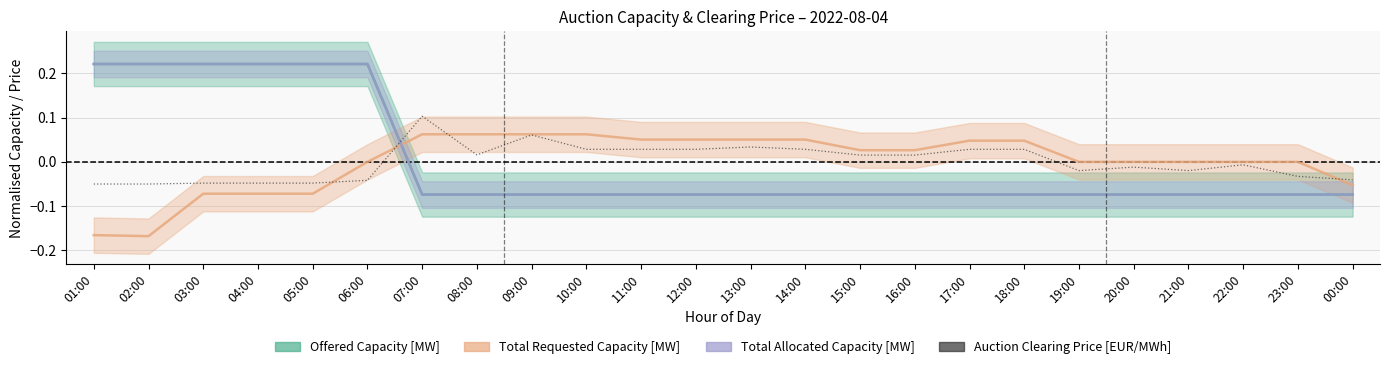

What position from the left is 23:00?

23